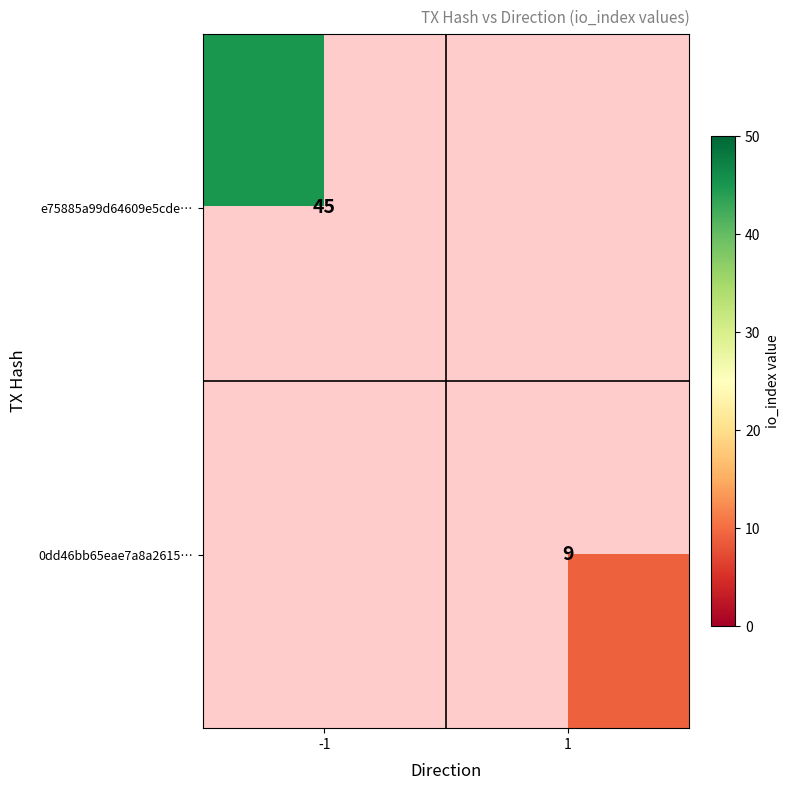

True or false: 0dd46bb65eae7a8a2615… has a value of 9 at 1.

True